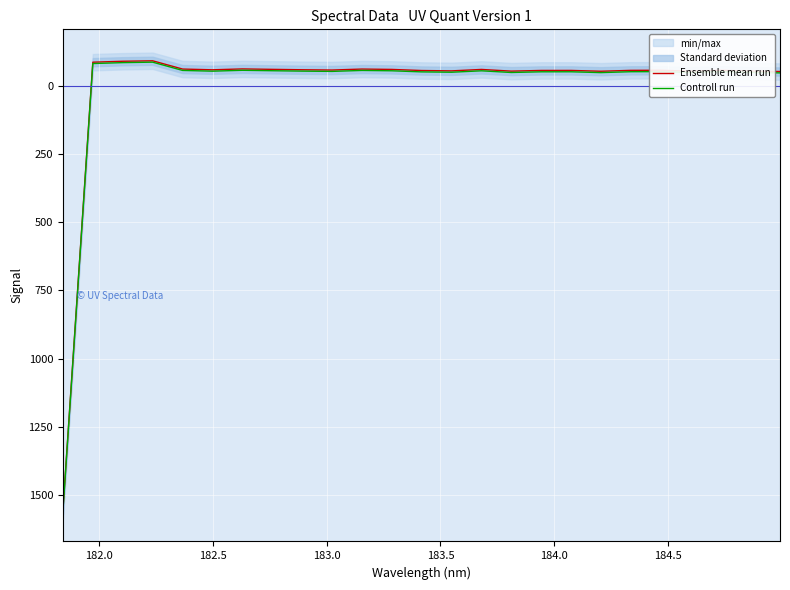

What is the minimum value for Controll run?

-86.5